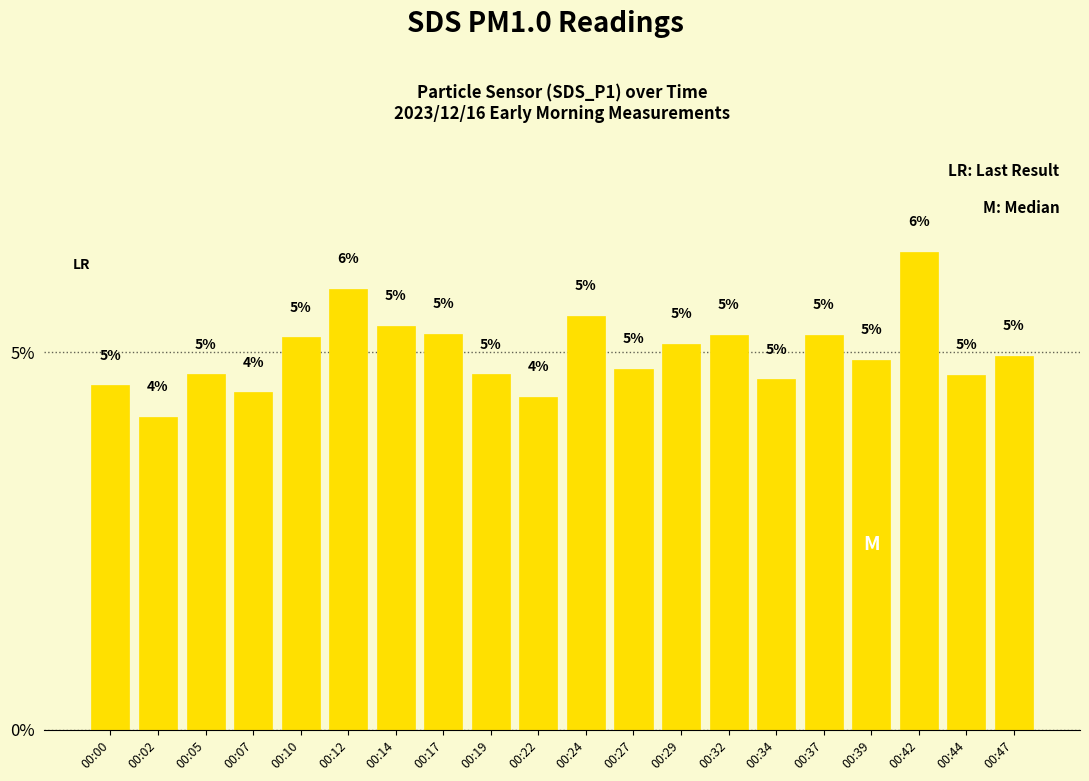

The chart shows a value of 4.7 at 00:19. True or false?

True